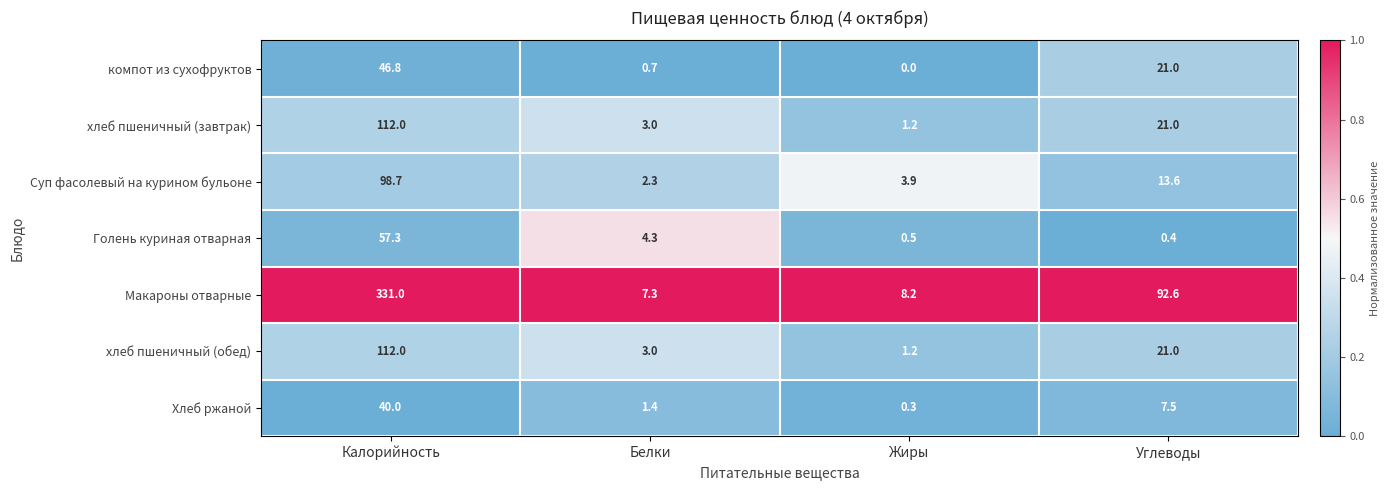

Which series has the widest spread of values?

Макароны отварные